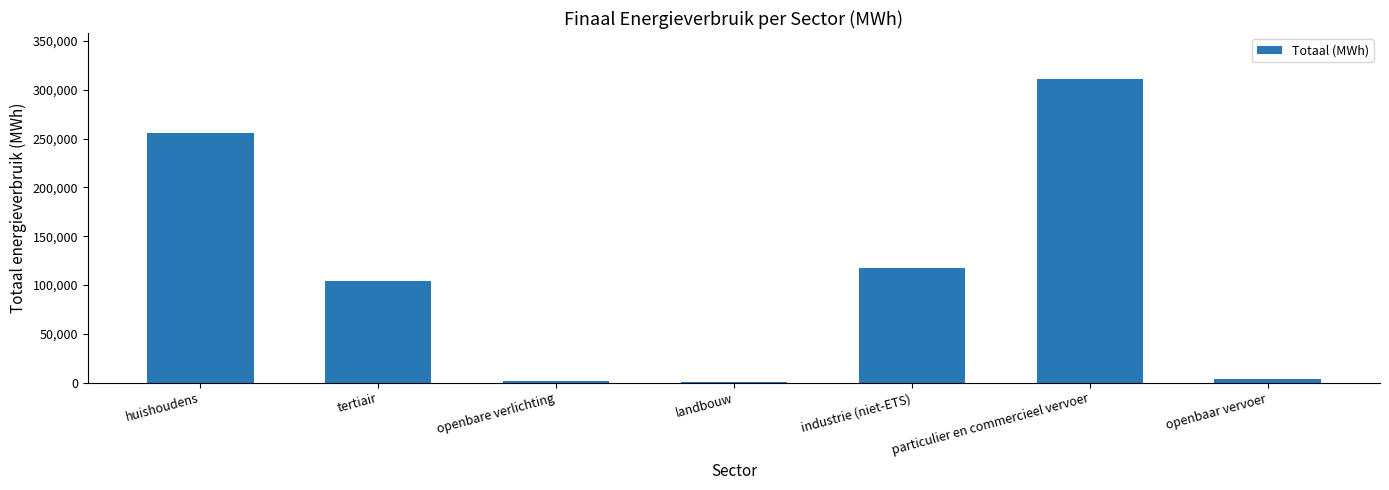

What is the change in value from openbare verlichting to openbaar vervoer?

+1387.9